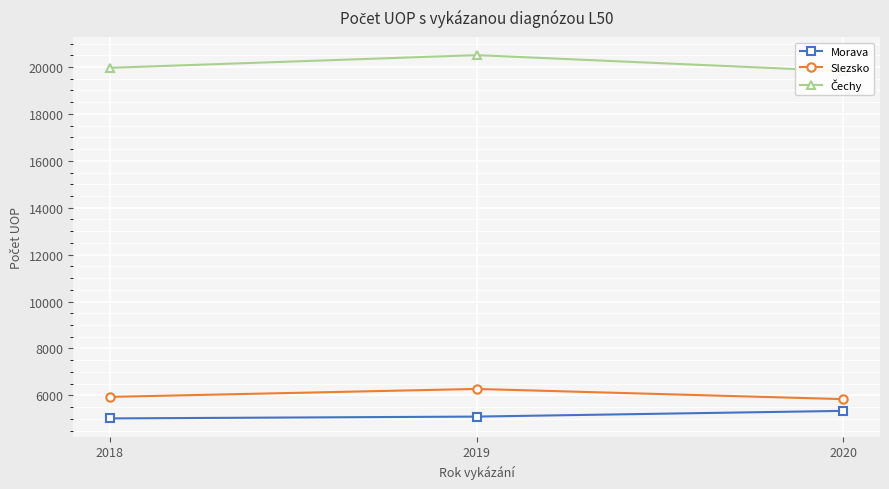

Which series has the largest total across all categories?

Čechy